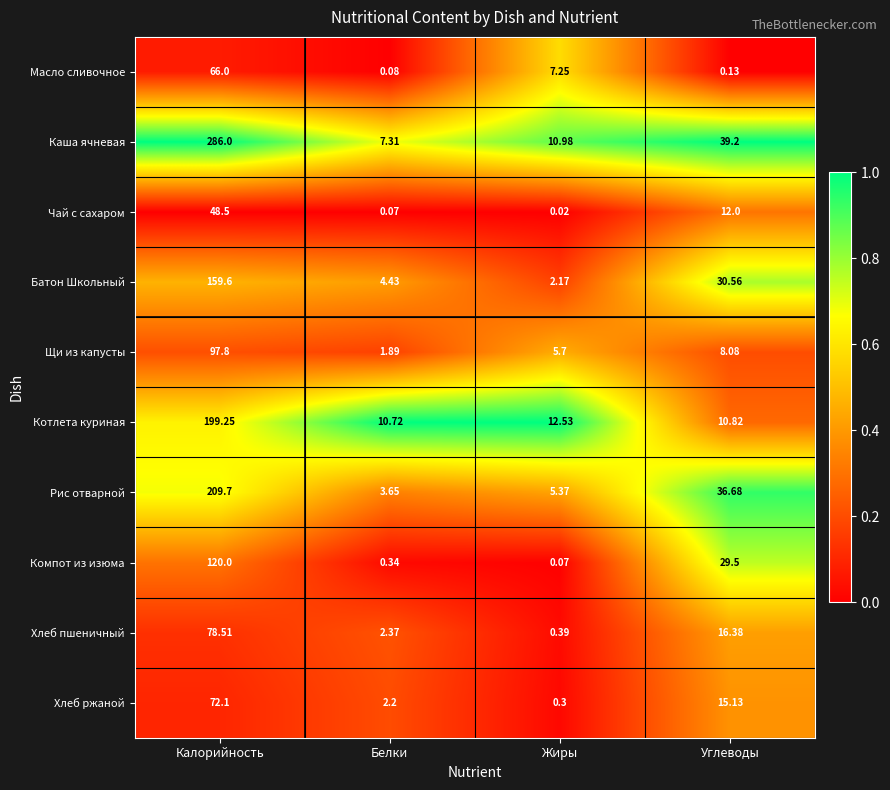

At which category is the sum across all series the highest?

Калорийность